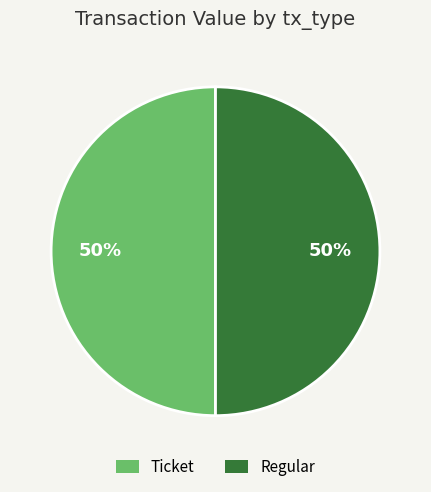

Is the sum of Regular and Ticket greater than half?

Yes